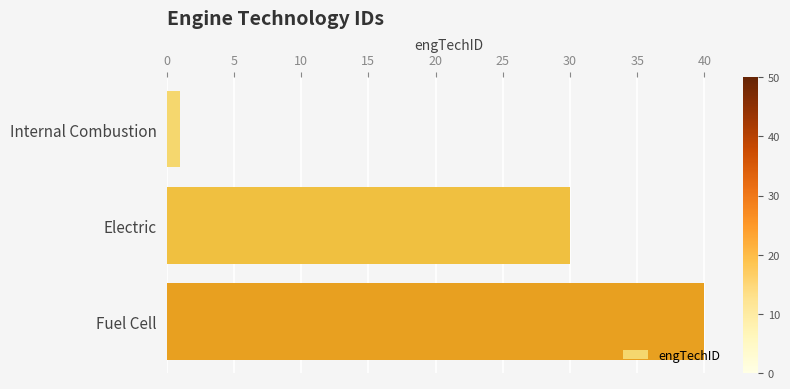

How many data points are less than 30?

1